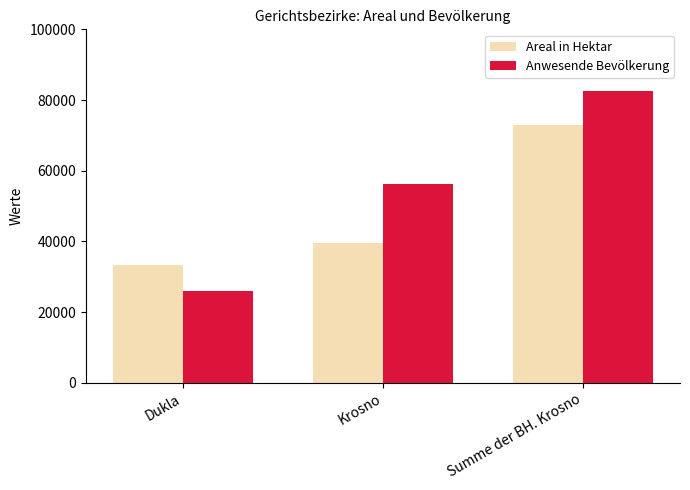

Are the bars grouped side by side (vs. stacked)?

Yes